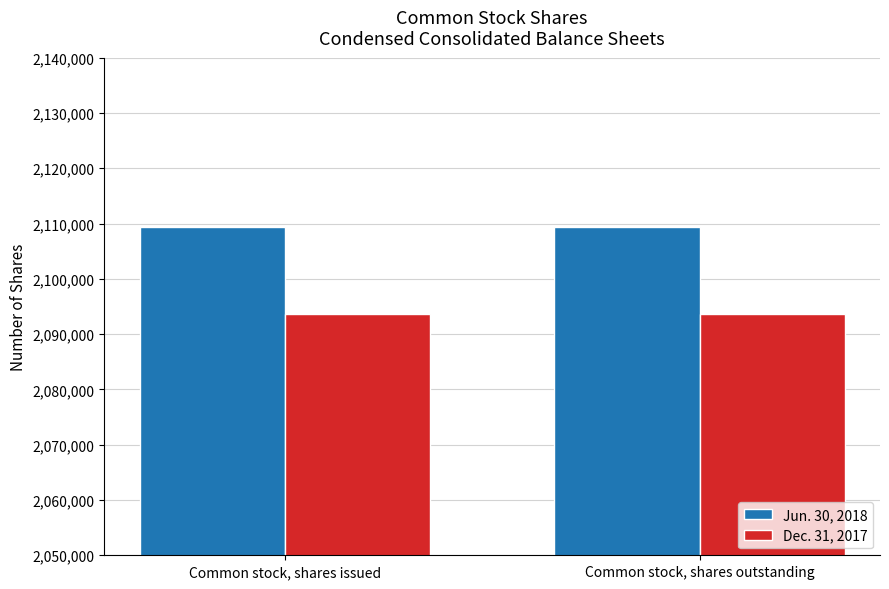

At Common stock, shares issued, list the series in order from largest to smallest.

Jun. 30, 2018, Dec. 31, 2017